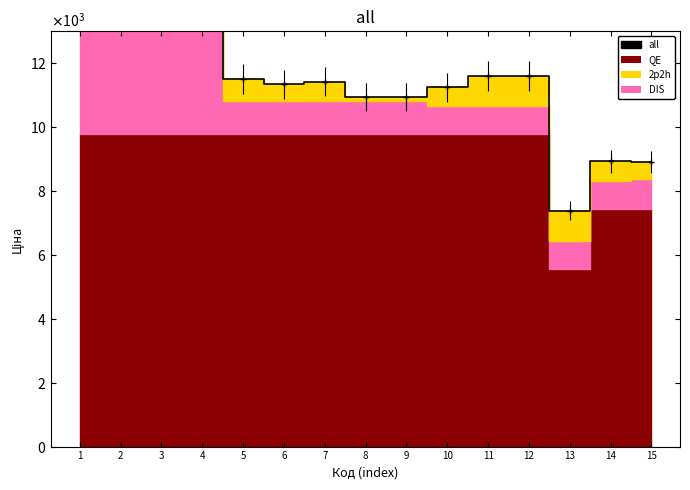

Rank the categories by value from highest to lowest.

2, 3, 4, 1, 11, 12, 5, 7, 6, 10, 8, 9, 14, 15, 13